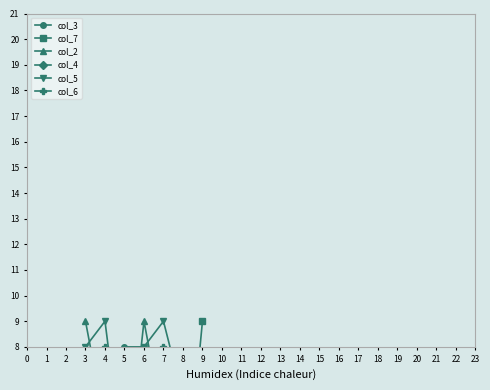

List the labels in order of col_6 value, smallest first.

5, 9, 8, 3, 6, 4, 7